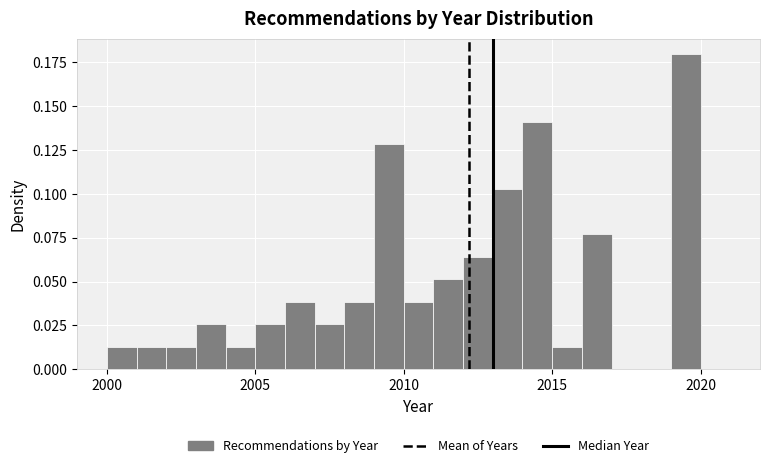

Read against the x-axis, roughly where is the centre of the tallest bar?

2019.5